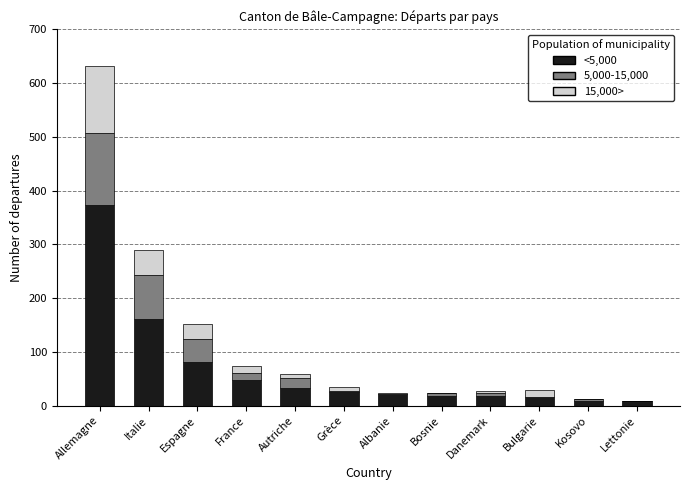

At which category is the sum across all series the highest?

Allemagne